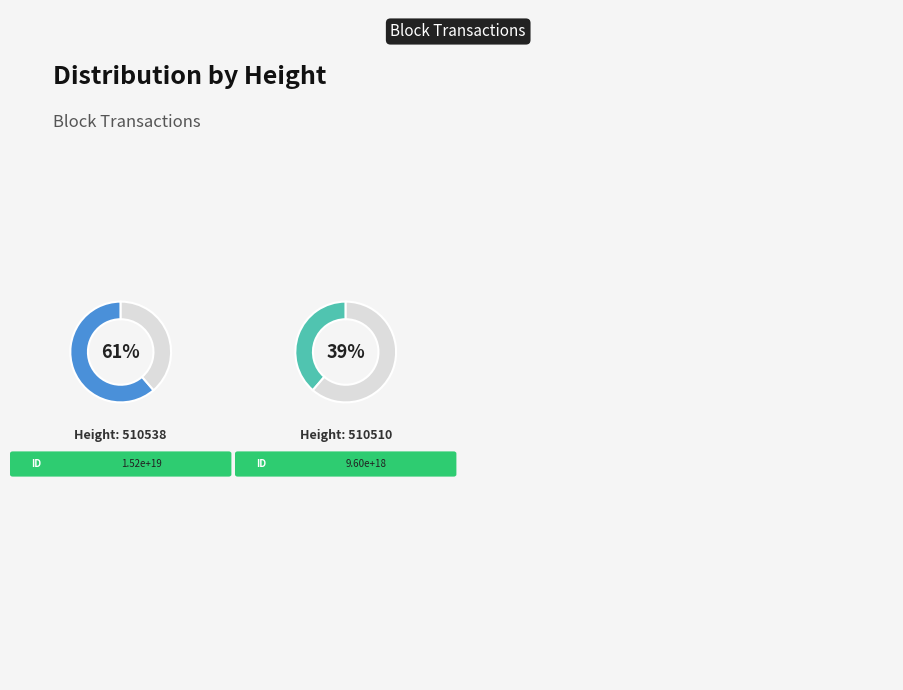

Does 510538 represent more than half of the total?

Yes